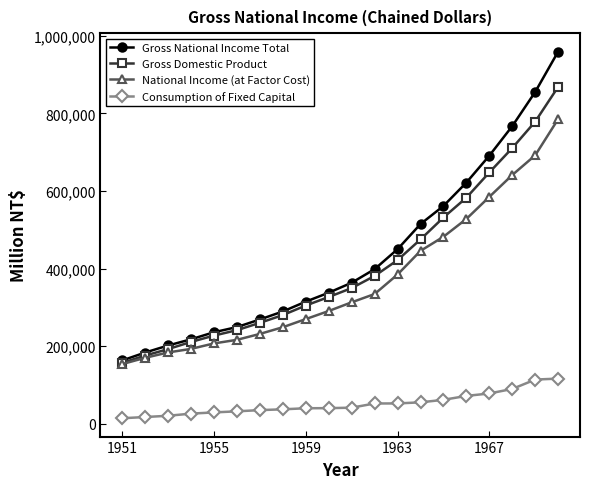

What is the difference between the second highest and minimum values in the National Income (at Factor Cost) series?

538327